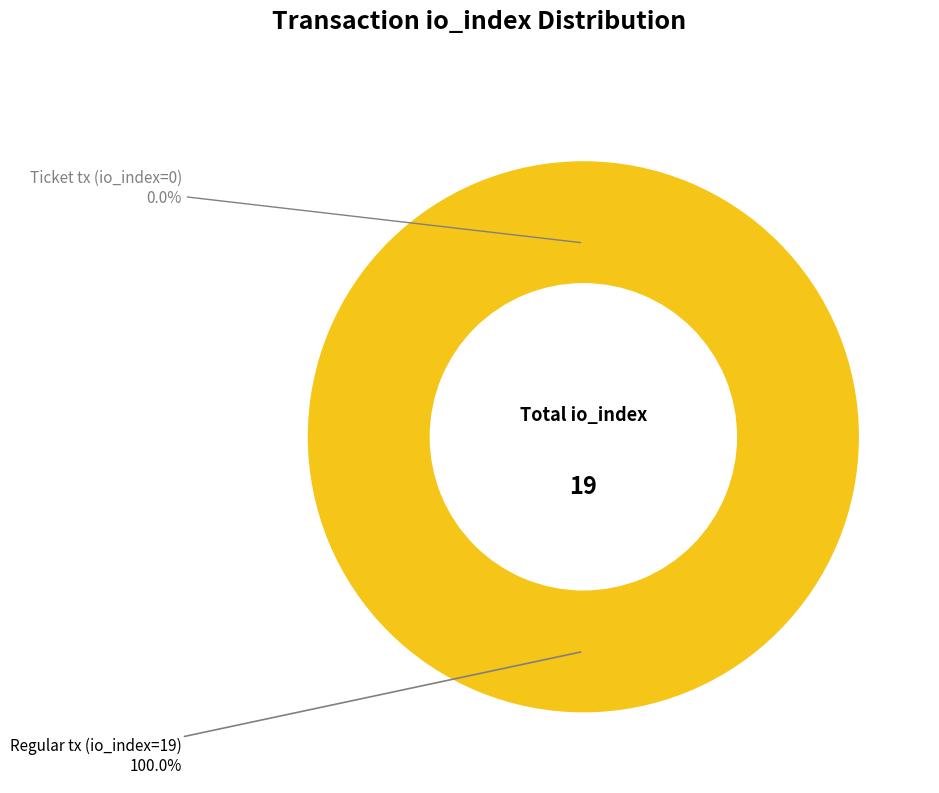

How many segments does this pie chart have?

2